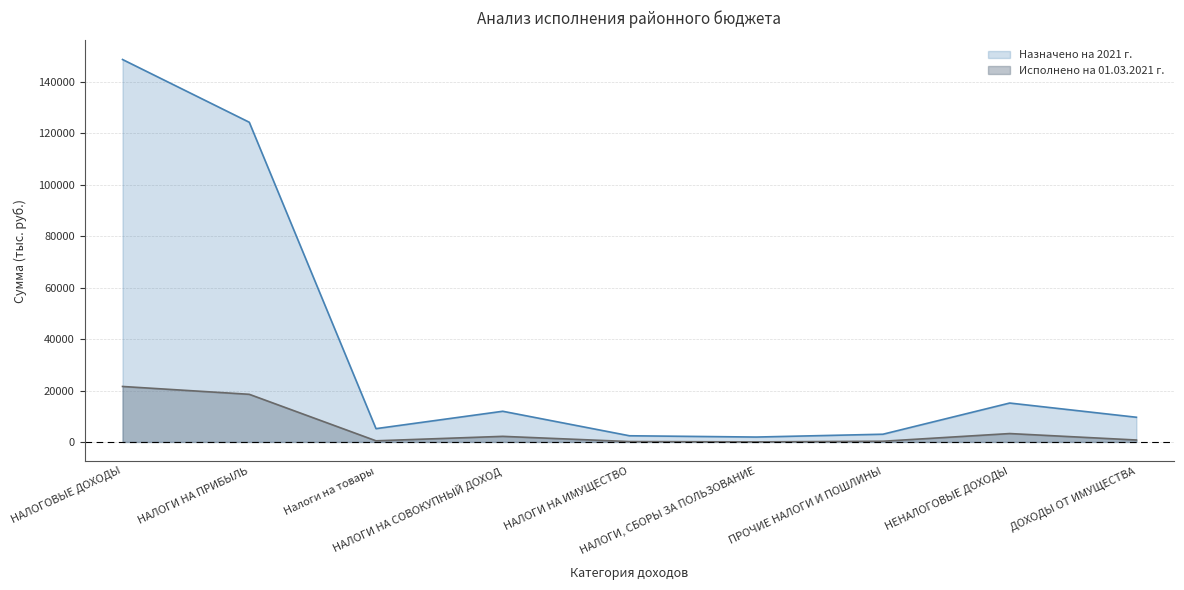

True or false: Исполнено на 01.03.2021 г. and Назначено на 2021 г. cross at least once.

False